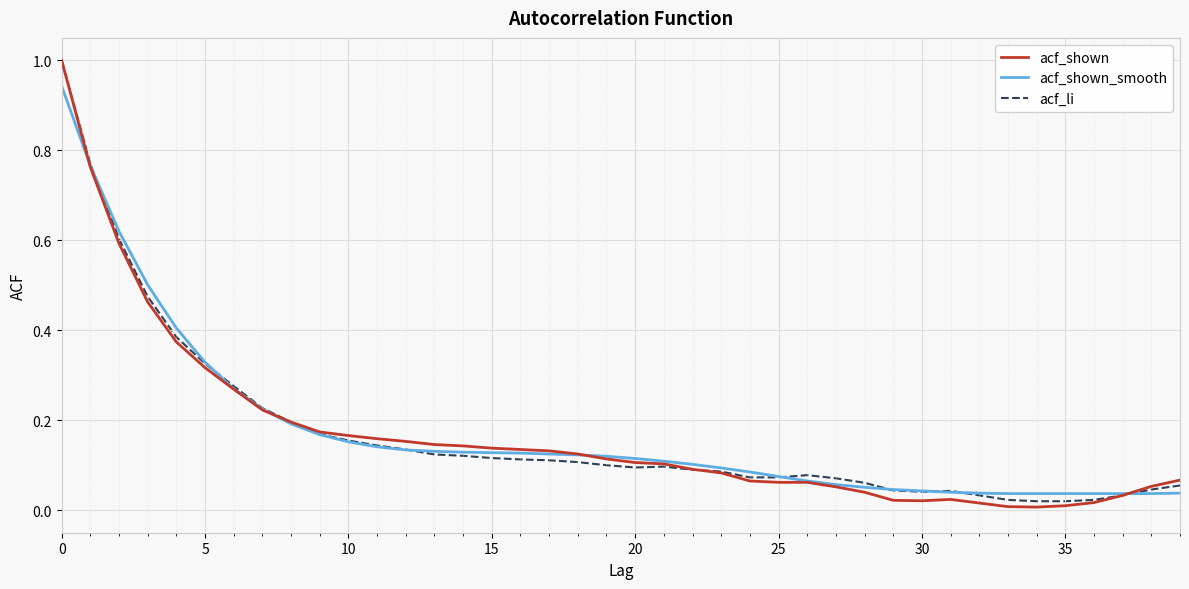

Which series has the widest spread of values?

acf_shown